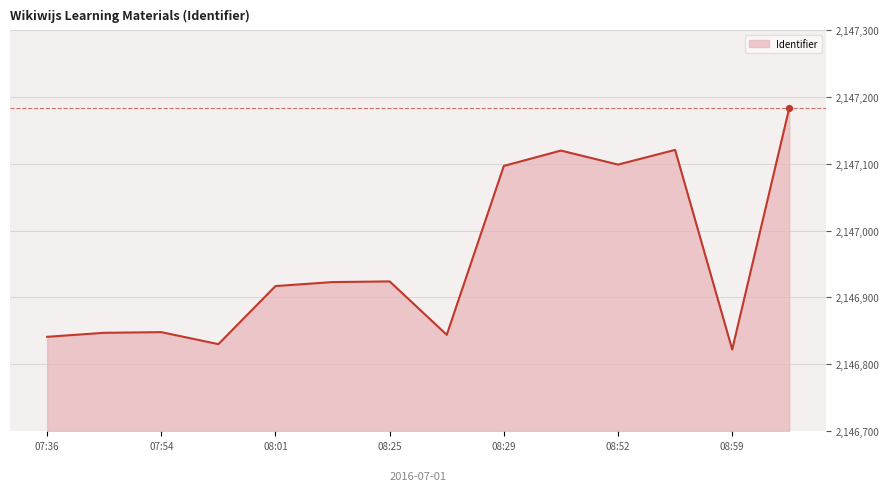

What is the maximum value shown in the chart?

2147184